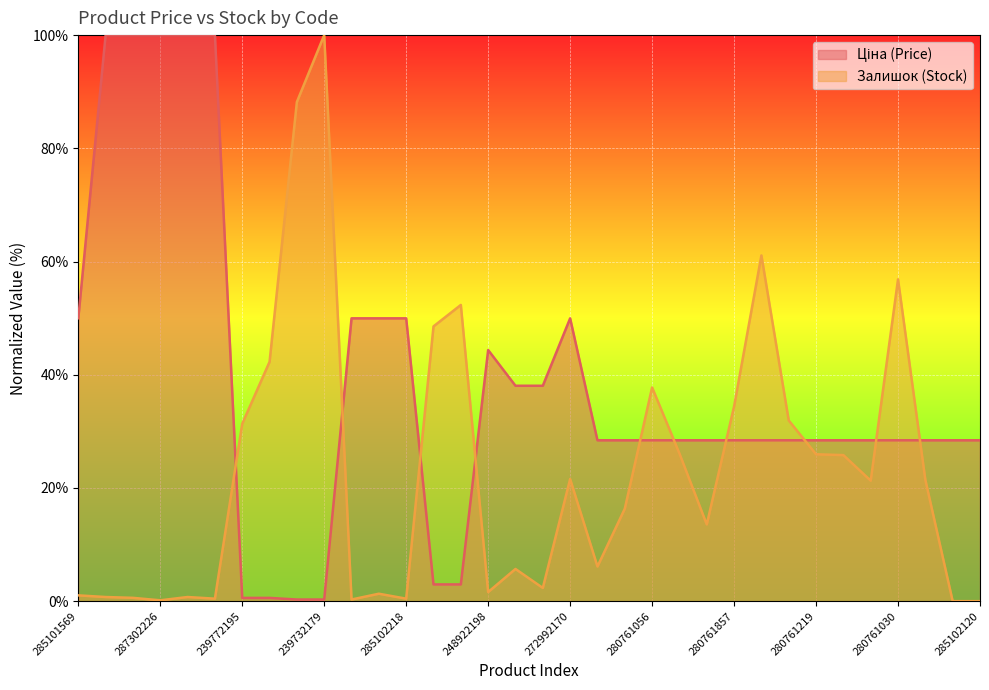

Reading left to right, extract all data points from this chart.

Ціна: 50.0	100.0	100.0	100.0	100.0	100.0	0.6	0.6	0.3	0.3	50.0	50.0	50.0	3.0	3.0	44.4	38.1	38.1	50.0	28.4	28.4	28.4	28.4	28.4	28.4	28.4	28.4	28.4	28.4	28.4	28.4	28.4	28.4	28.4
Залишок: 1.0	0.7	0.6	0.1	0.7	0.4	31.3	42.3	88.2	100.0	0.3	1.3	0.4	48.5	52.3	1.6	5.7	2.3	21.6	6.1	16.3	37.8	26.1	13.6	34.4	61.1	31.9	25.9	25.8	21.3	56.9	21.4	0.0	0.0